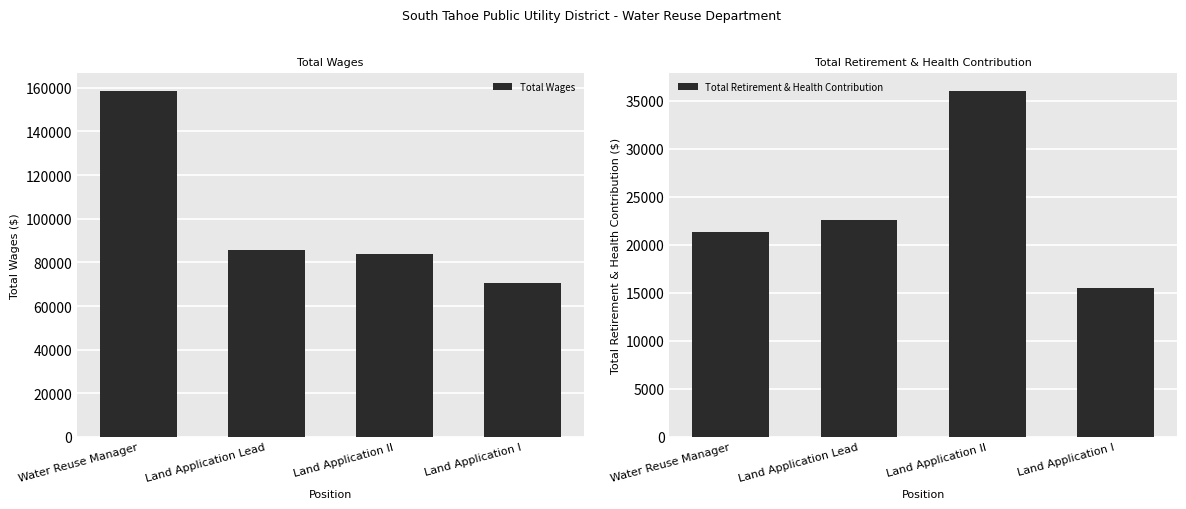

Which series has the widest spread of values?

Total Wages